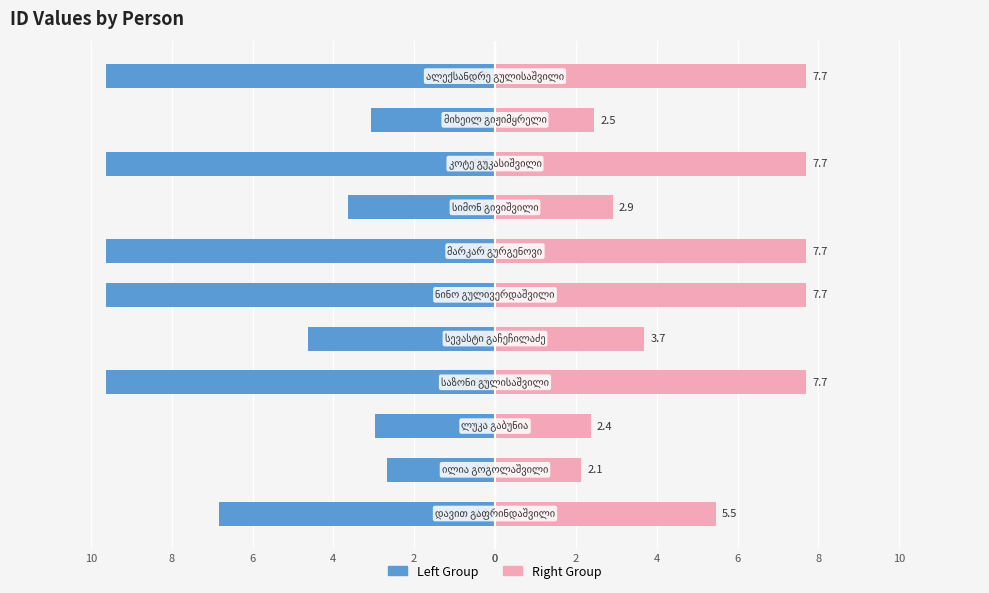

What is the difference between the second highest and second lowest values in the Right Group series?

5.3